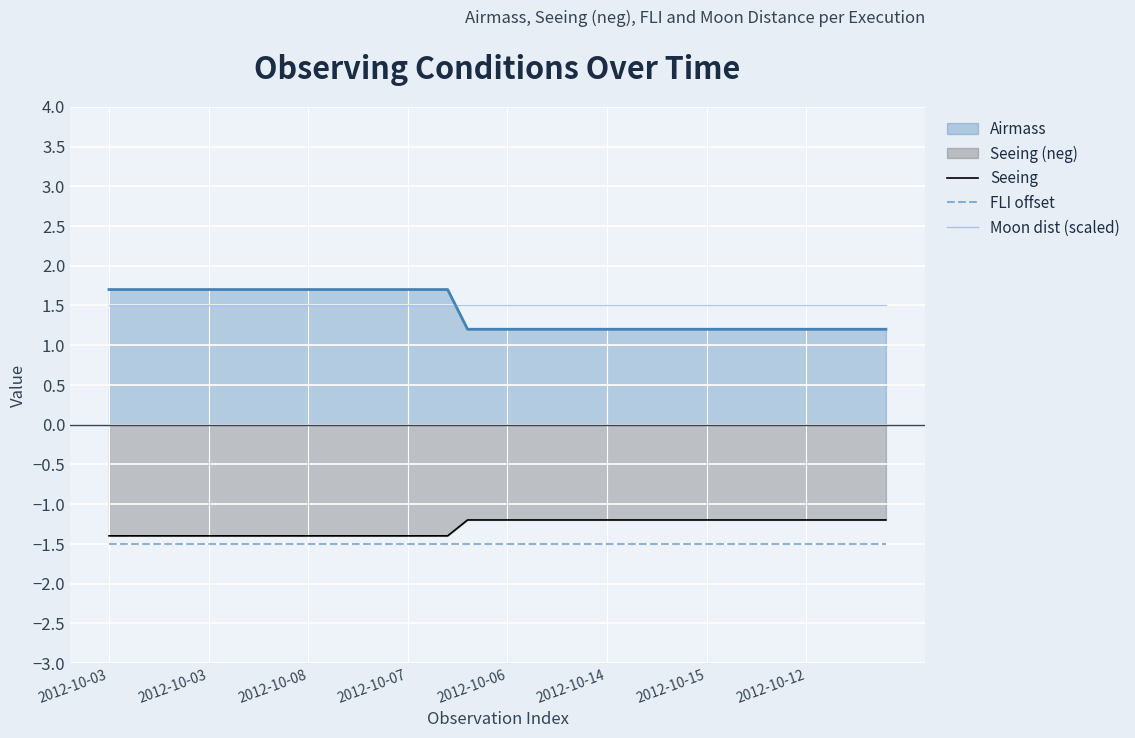

Where is Moon dist (scaled) nearest to the value 1?

2012-10-03